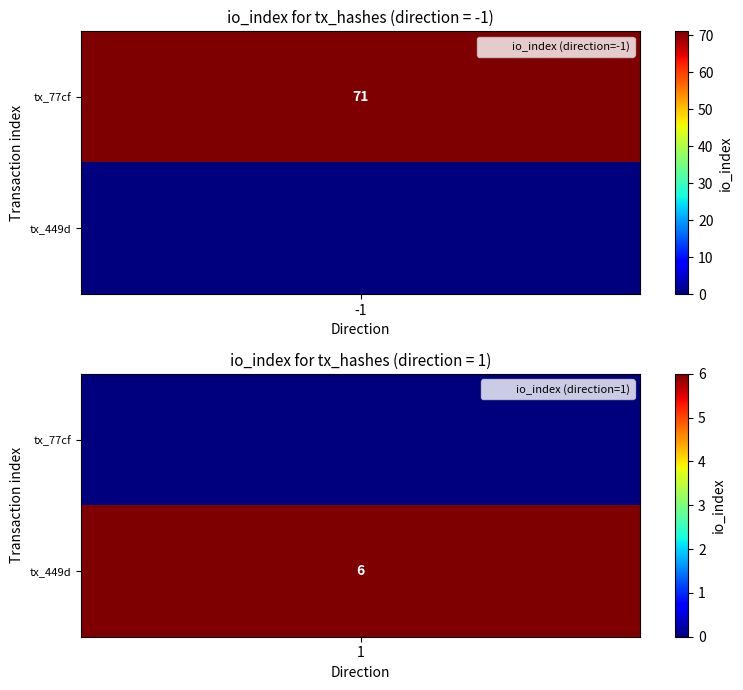

Count the number of data series in this chart.

2